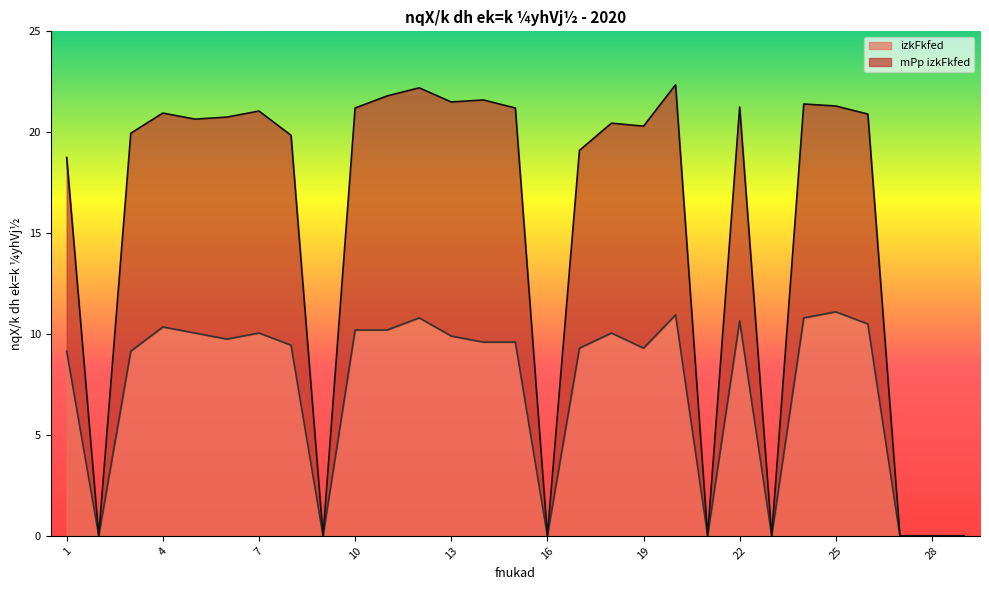

True or false: izkFkfed and mPp izkFkfed intersect in this chart.

False